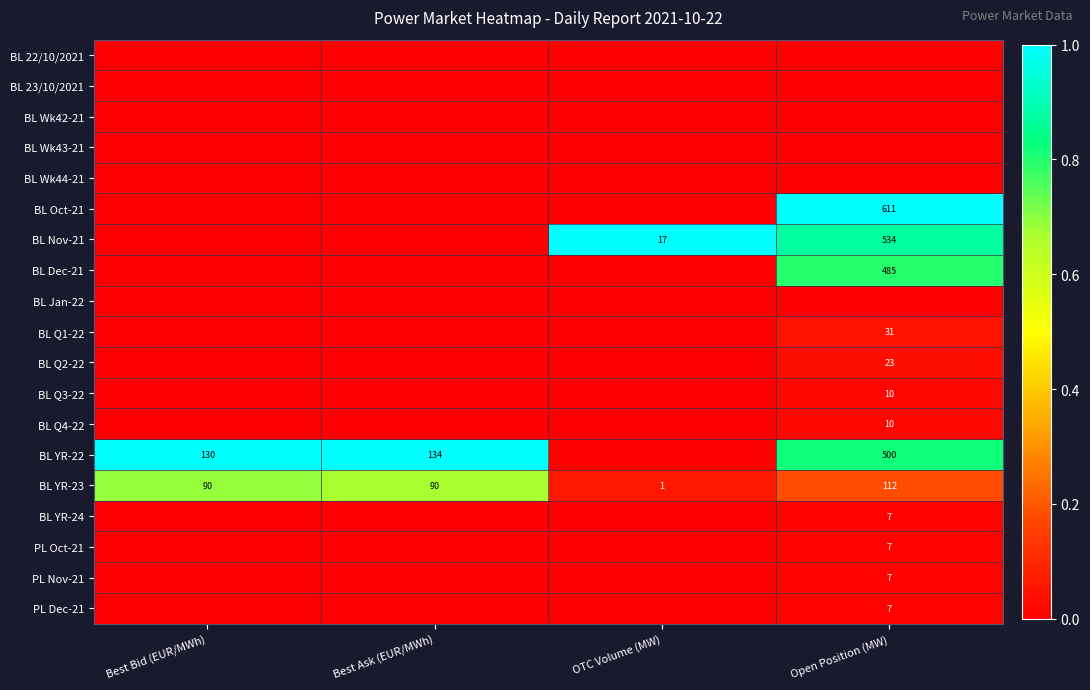

At which category does the chart reach its minimum across all series?

Best Bid (EUR/MWh)